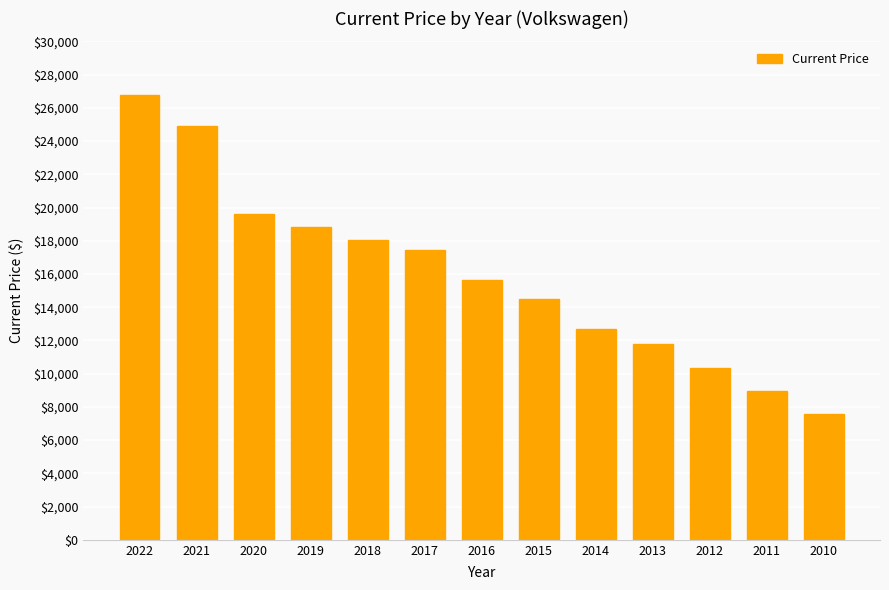

Rank the categories by value from highest to lowest.

2022, 2021, 2020, 2019, 2018, 2017, 2016, 2015, 2014, 2013, 2012, 2011, 2010